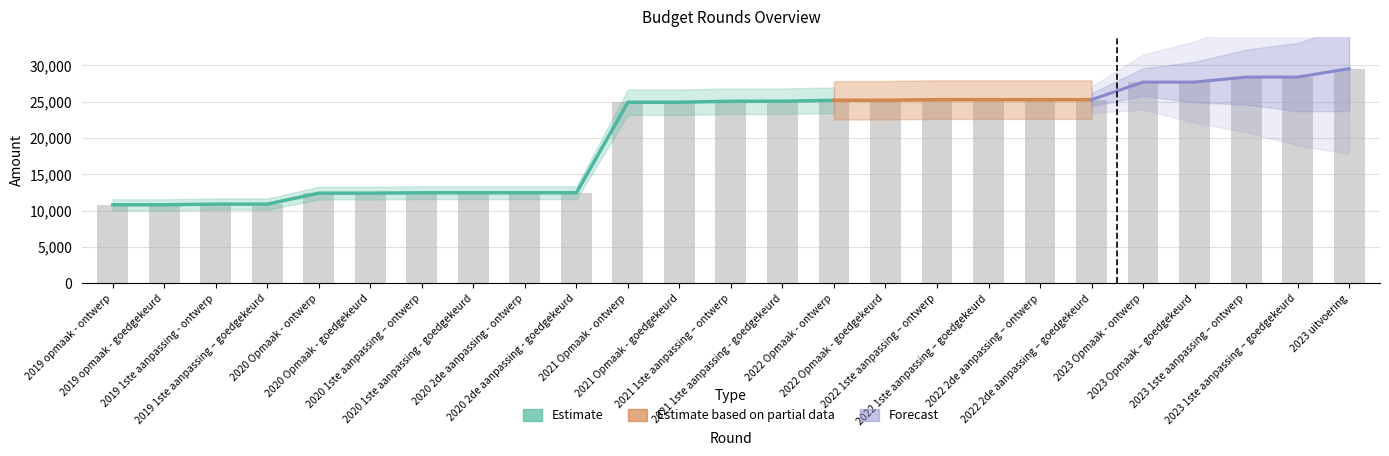

Which label corresponds to the largest value in the chart?

2023 uitvoering